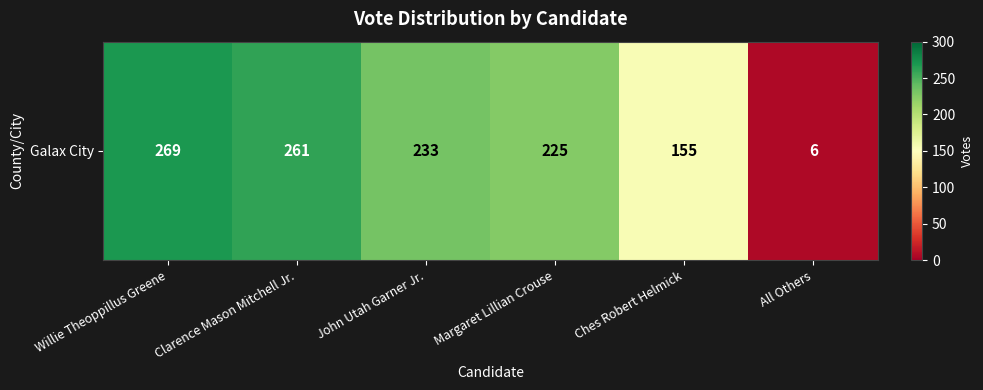

List the labels in order of value, smallest first.

All Others, Ches Robert Helmick, Margaret Lillian Crouse, John Utah Garner Jr., Clarence Mason Mitchell Jr., Willie Theoppillus Greene